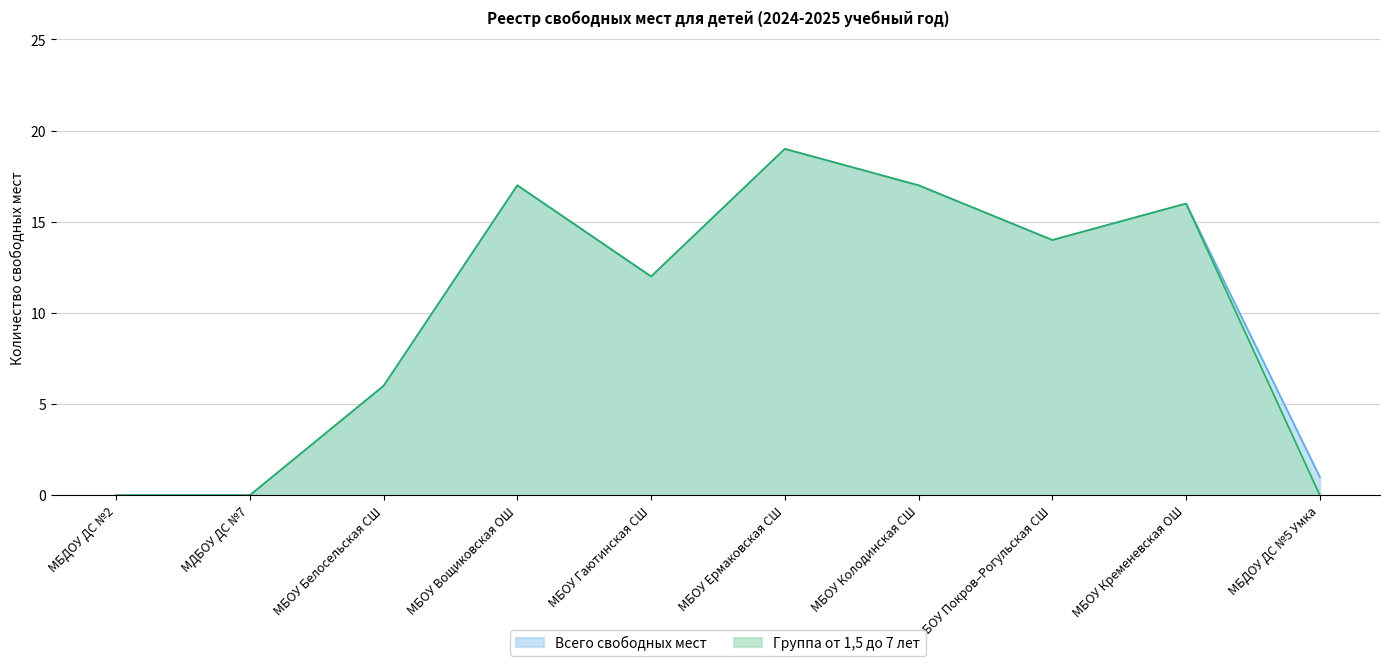

Where is the first local minimum for Группа от 1,5 до 7 лет?

МБОУ Гаютинская СШ